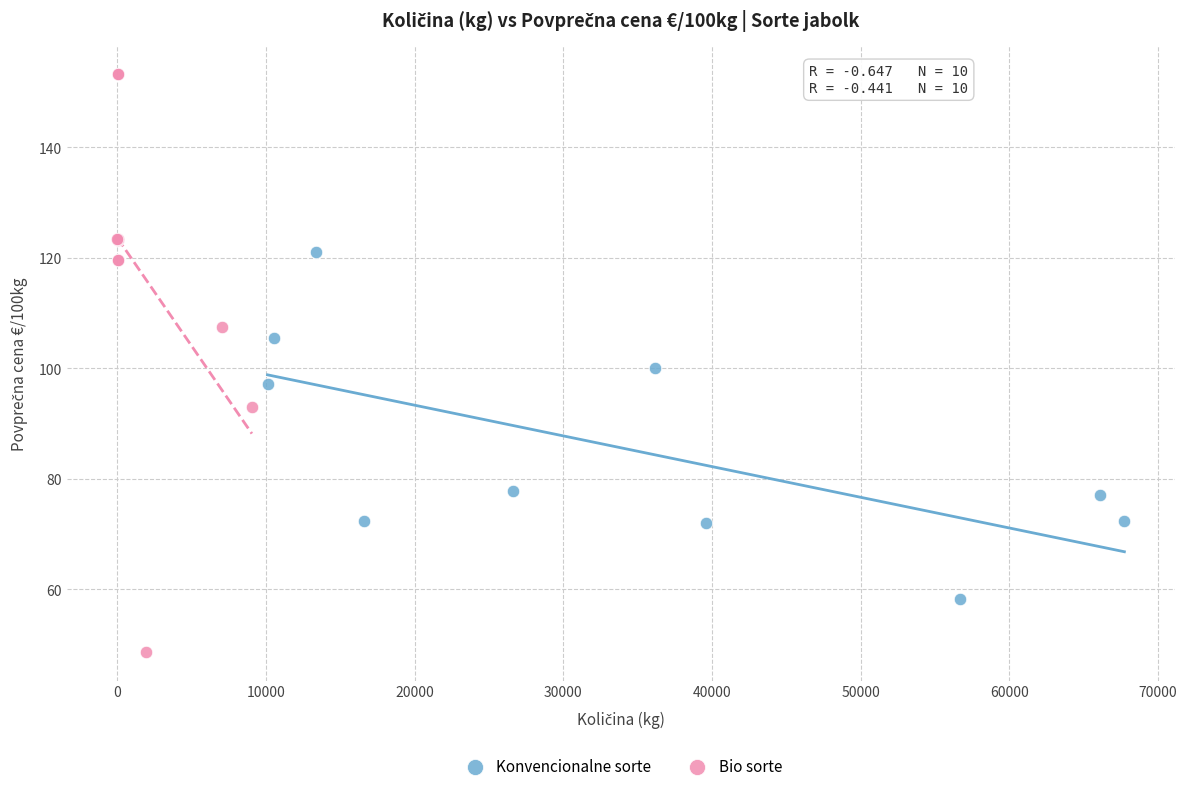

Which series reaches the minimum Y coordinate?

Bio sorte